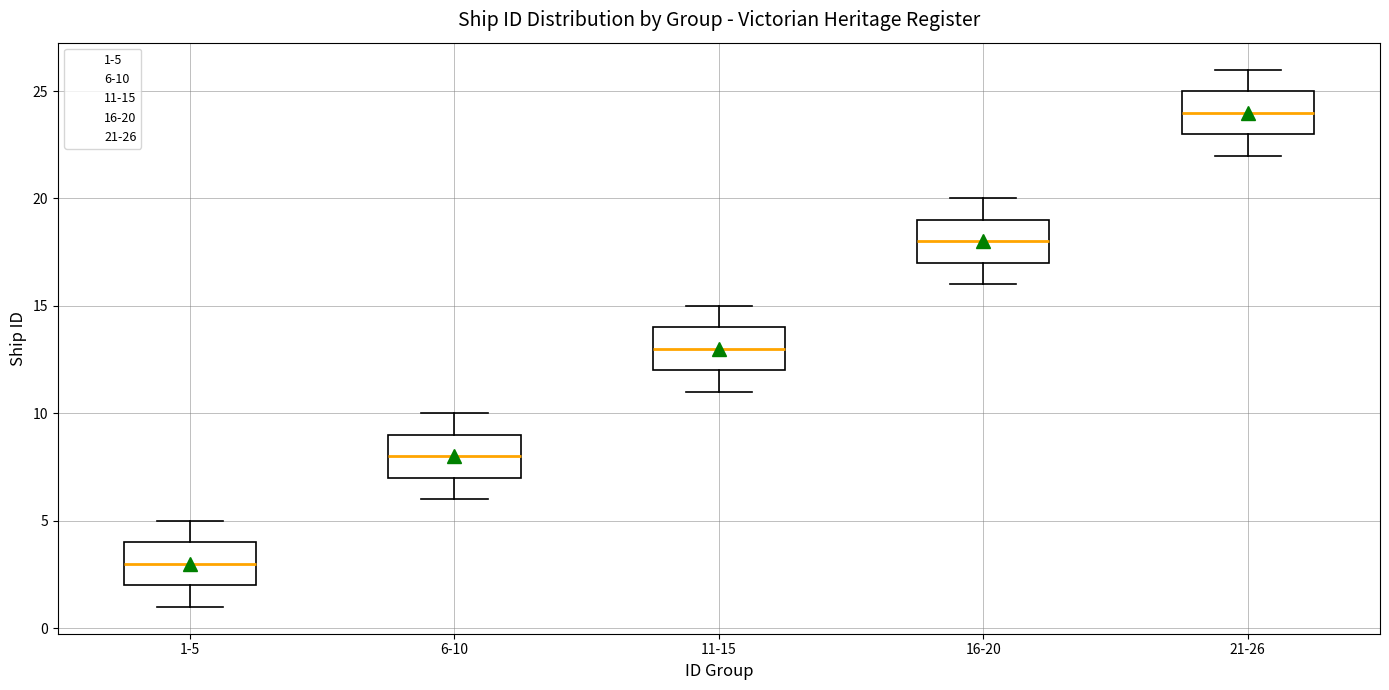

Reading left to right, transcribe this box plot: for each box, give where its median line is, the range the box spans, and where its two whiskers end, as read against the y-axis. The values are not printed on the chart, so give them approximately, as read against the axis.

1-5: median 3, box 2 to 4, whiskers 1 to 5
6-10: median 8, box 7 to 9, whiskers 6 to 10
11-15: median 13, box 12 to 14, whiskers 11 to 15
16-20: median 18, box 17 to 19, whiskers 16 to 20
21-26: median 24, box 23 to 25, whiskers 22 to 26